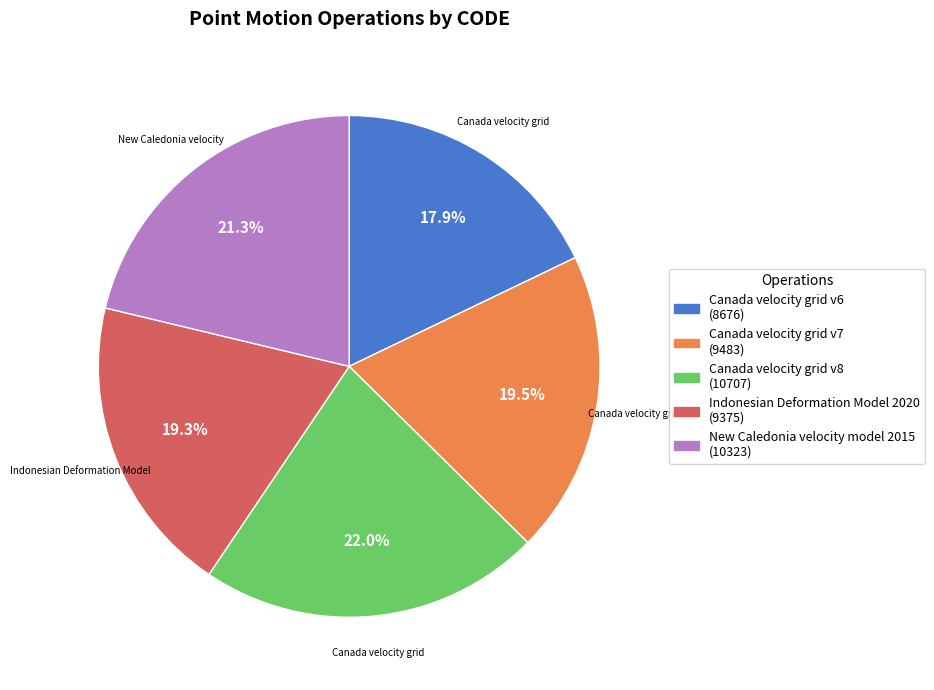

Do Canada velocity grid v6 and Canada velocity grid v7 together represent more than half of the pie?

No